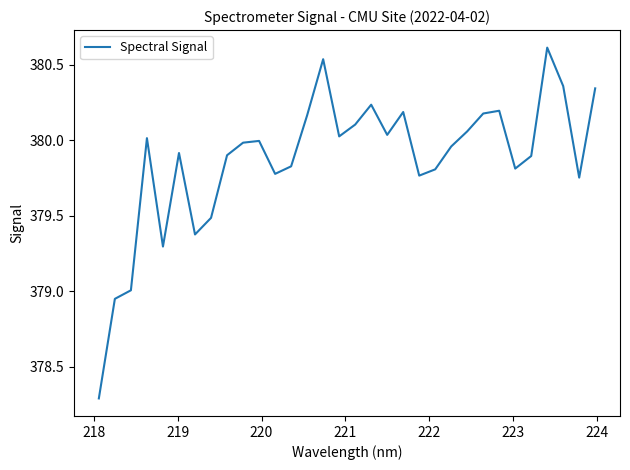

What is the minimum value shown in the chart?

378.3